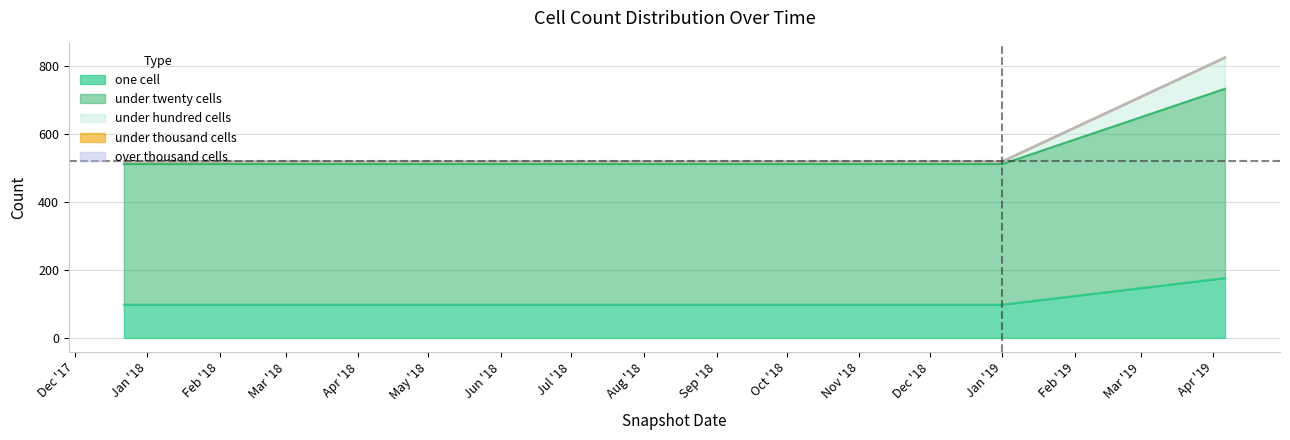

True or false: one_cell has a value of 692 at 2017-12-22.

False